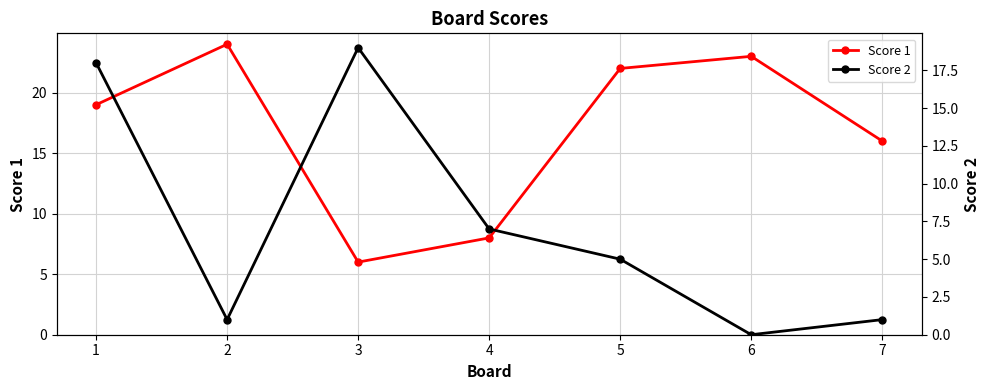

How many series are shown in this chart?

2